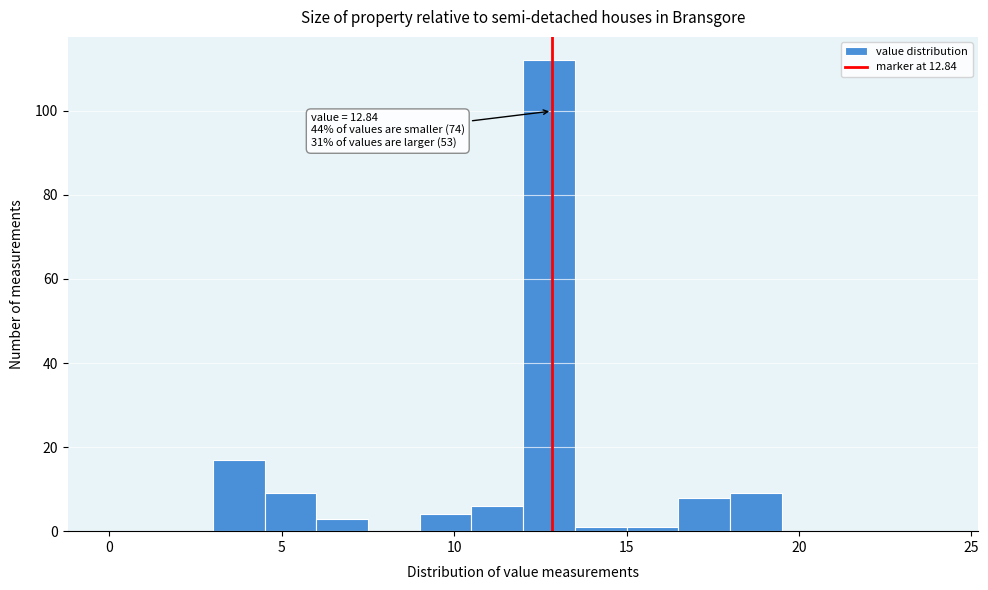

Around what value on the x-axis is the tallest bar? Give the approximate position of its centre, as read against the axis.

13.0